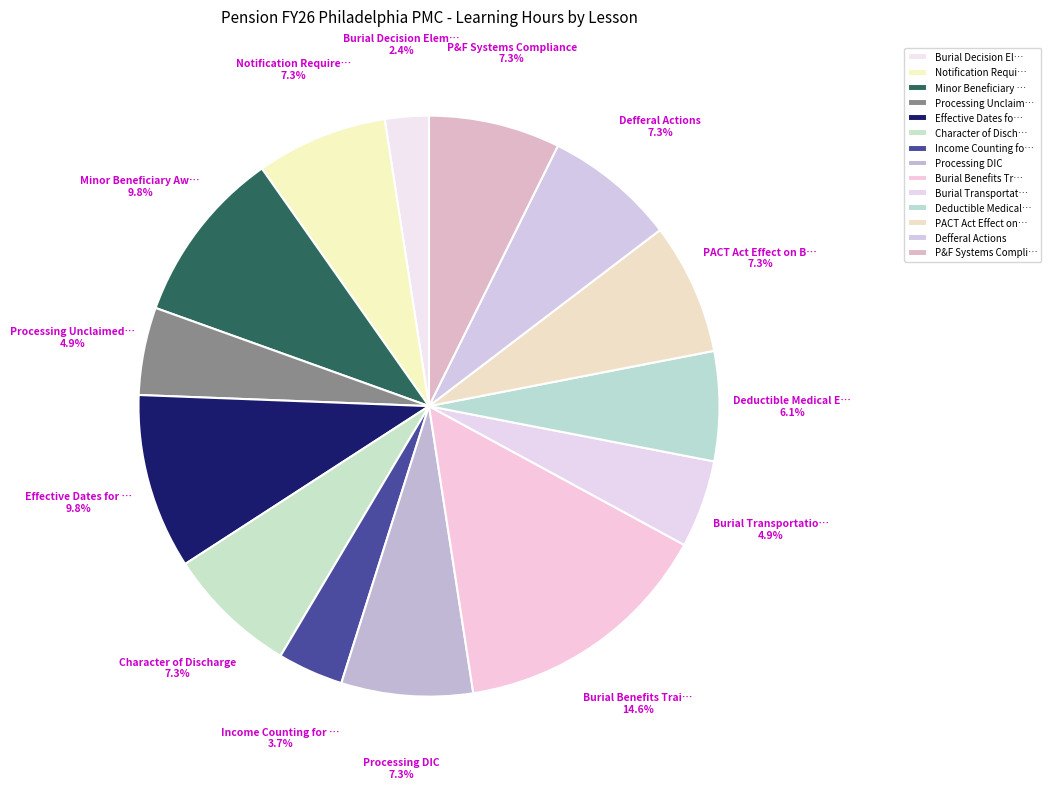

To the nearest percent, what is the difference between the largest and smallest slice percentages?

12%